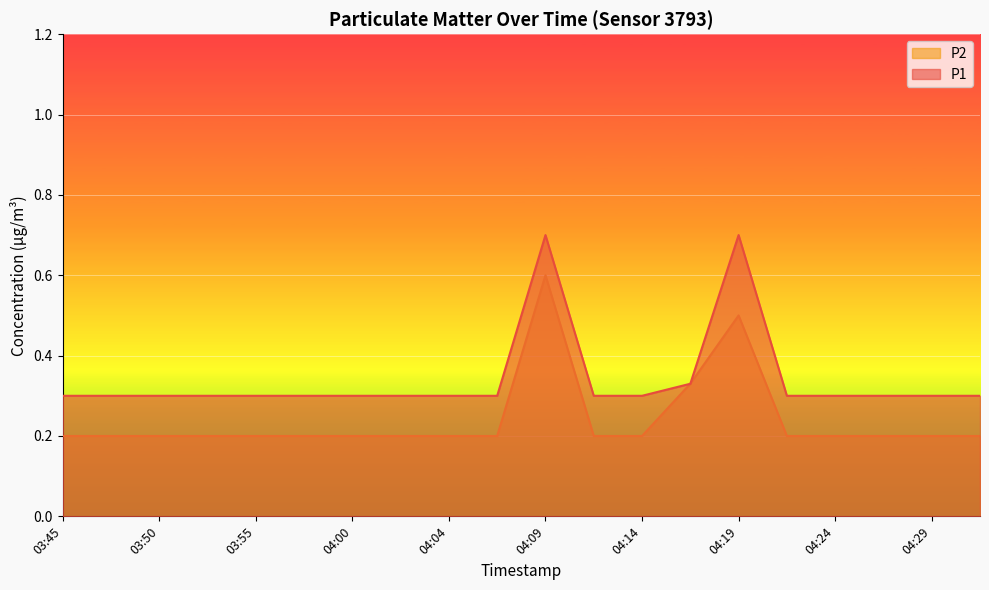

What is the label of the 11th point from the right?

04:07